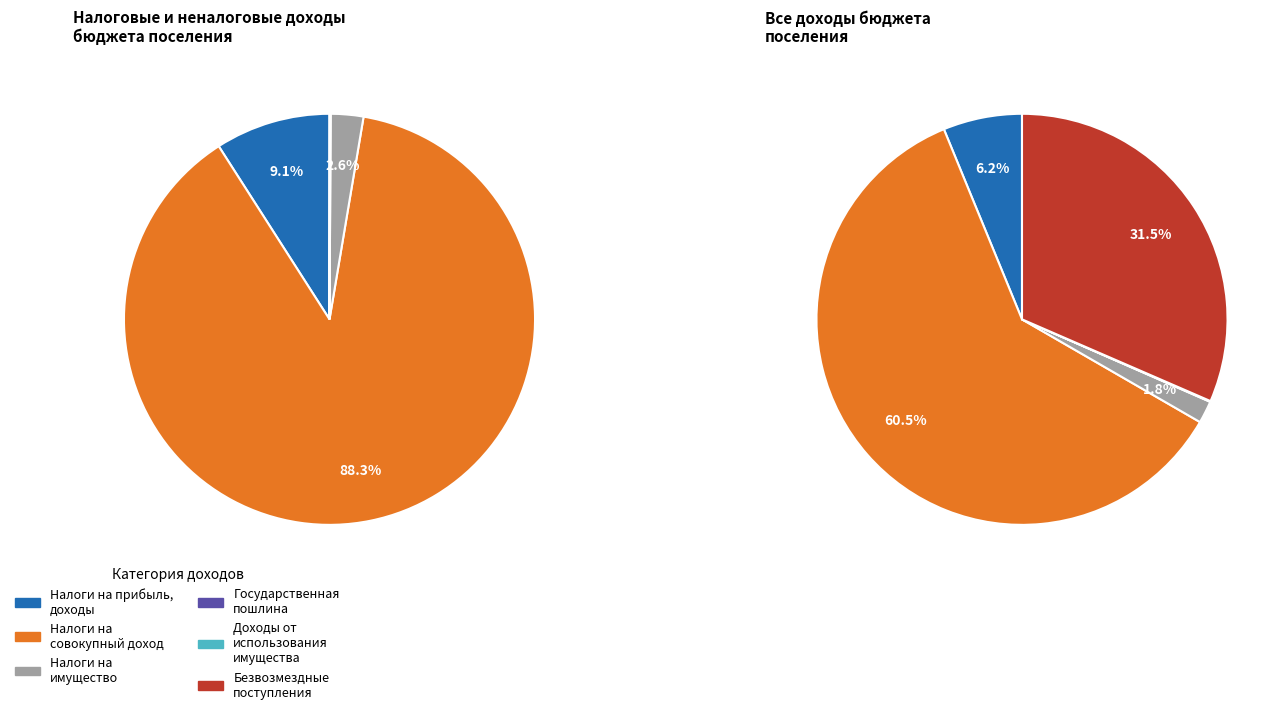

Rank the categories by value from highest to lowest.

НАЛОГИ НА СОВОКУПНЫЙ ДОХОД, БЕЗВОЗМЕЗДНЫЕ ПОСТУПЛЕНИЯ, НАЛОГИ НА ПРИБЫЛЬ, ДОХОДЫ, НАЛОГИ НА ИМУЩЕСТВО, ГОСУДАРСТВЕННАЯ ПОШЛИНА, ДОХОДЫ ОТ ИСПОЛЬЗОВАНИЯ ИМУЩЕСТВА